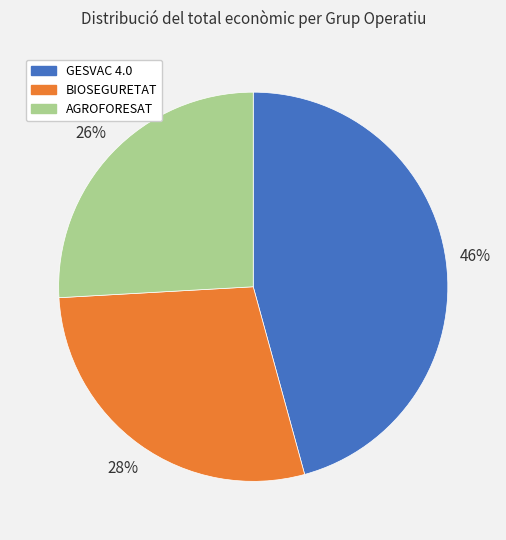

Do AGROFORESAT and GESVAC 4.0 together represent more than half of the pie?

Yes